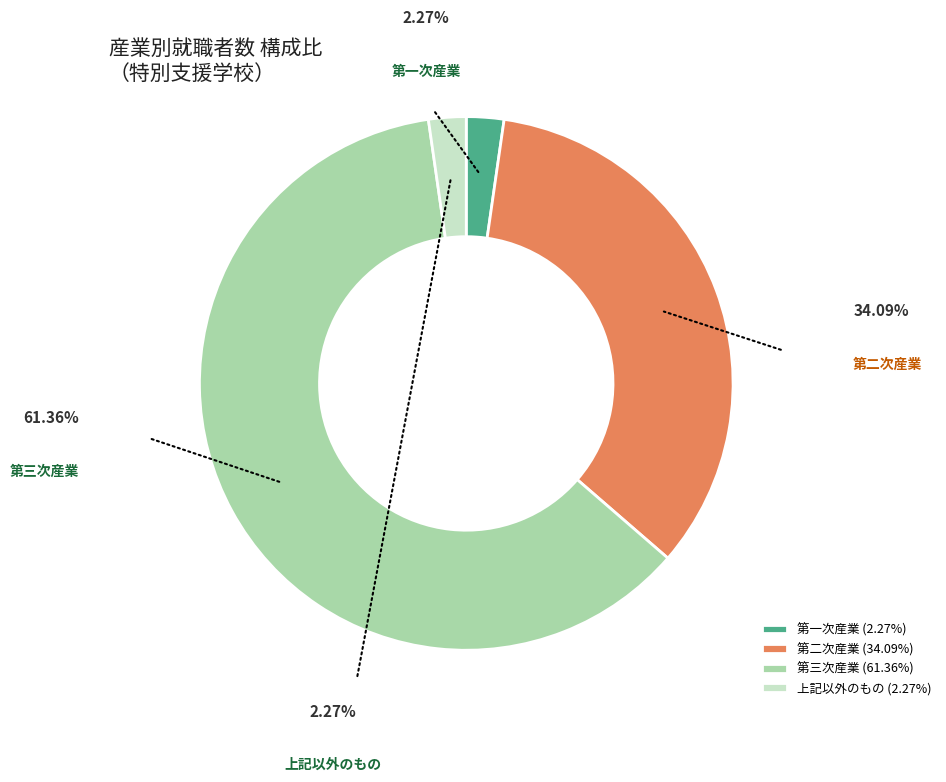

Count the number of slices in the pie.

4